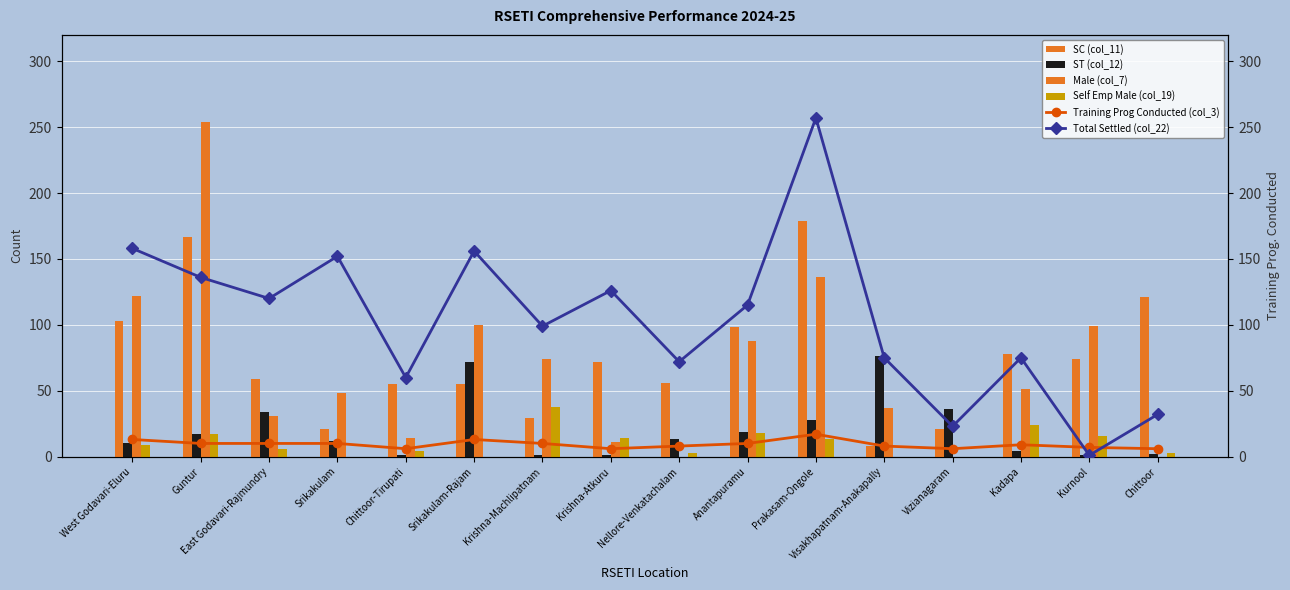

Which series has the widest spread of values?

Total Settled (col_22)